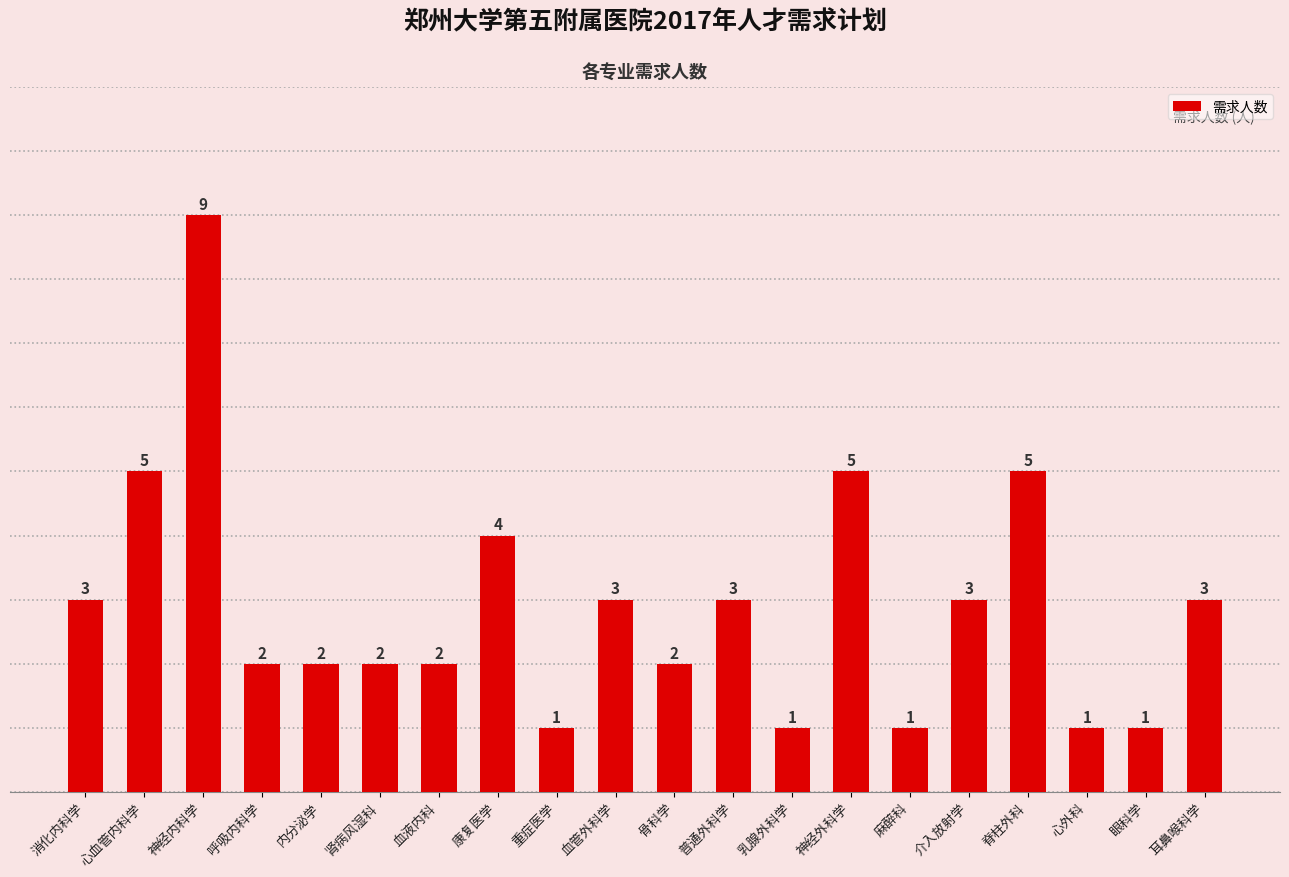

What is the change in value from 重症医学 to 脊柱外科?

+4